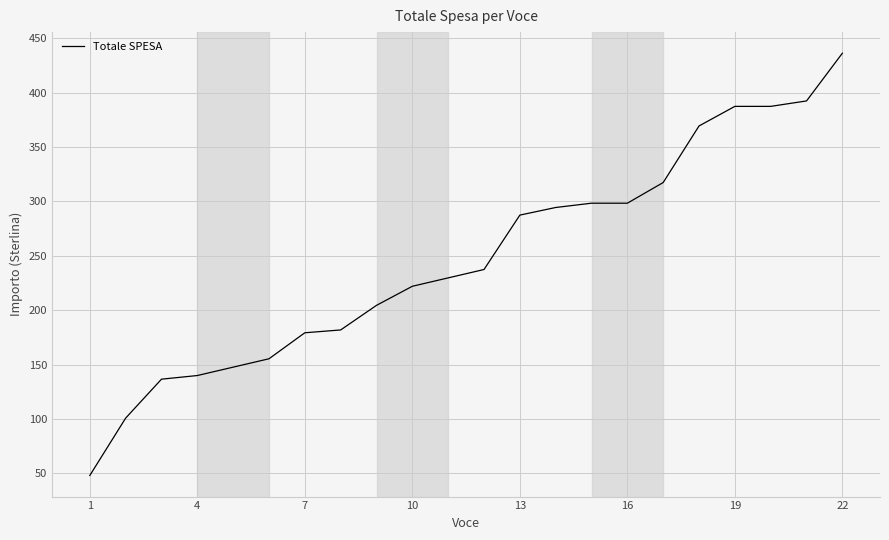

What is the smallest value displayed?

48.1